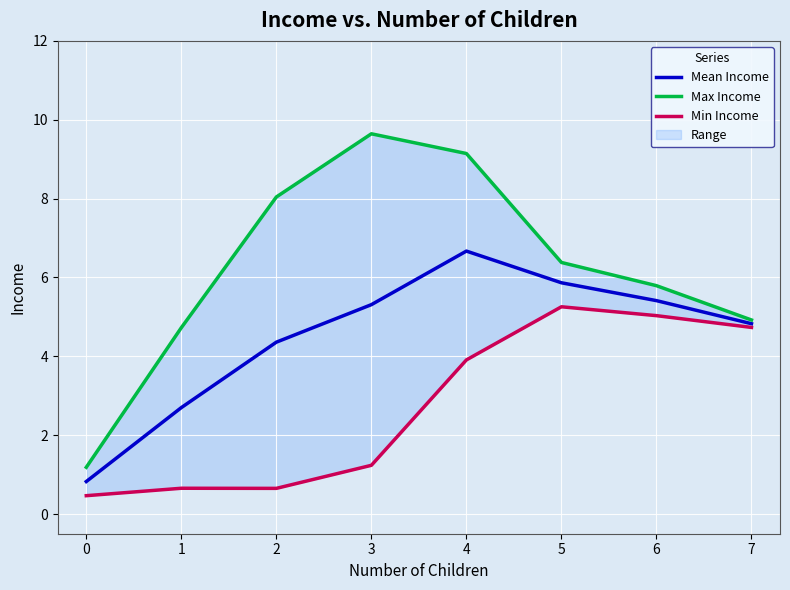

True or false: Min Income and Max Income cross at least once.

False